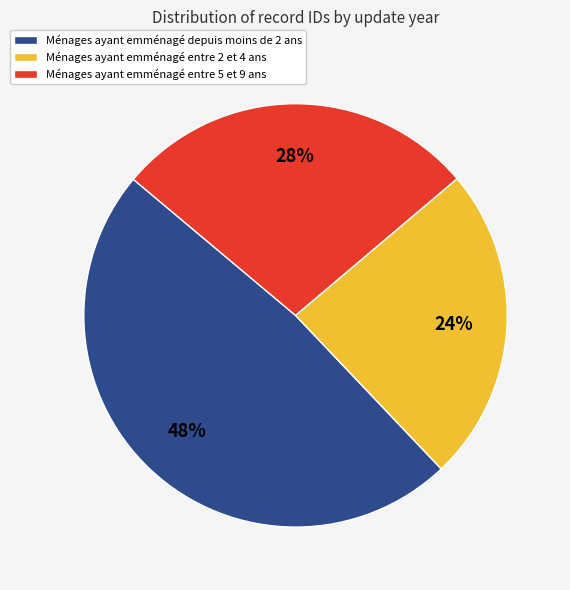

Does Ménages ayant emménagé entre 5 et 9 ans represent more than half of the total?

No